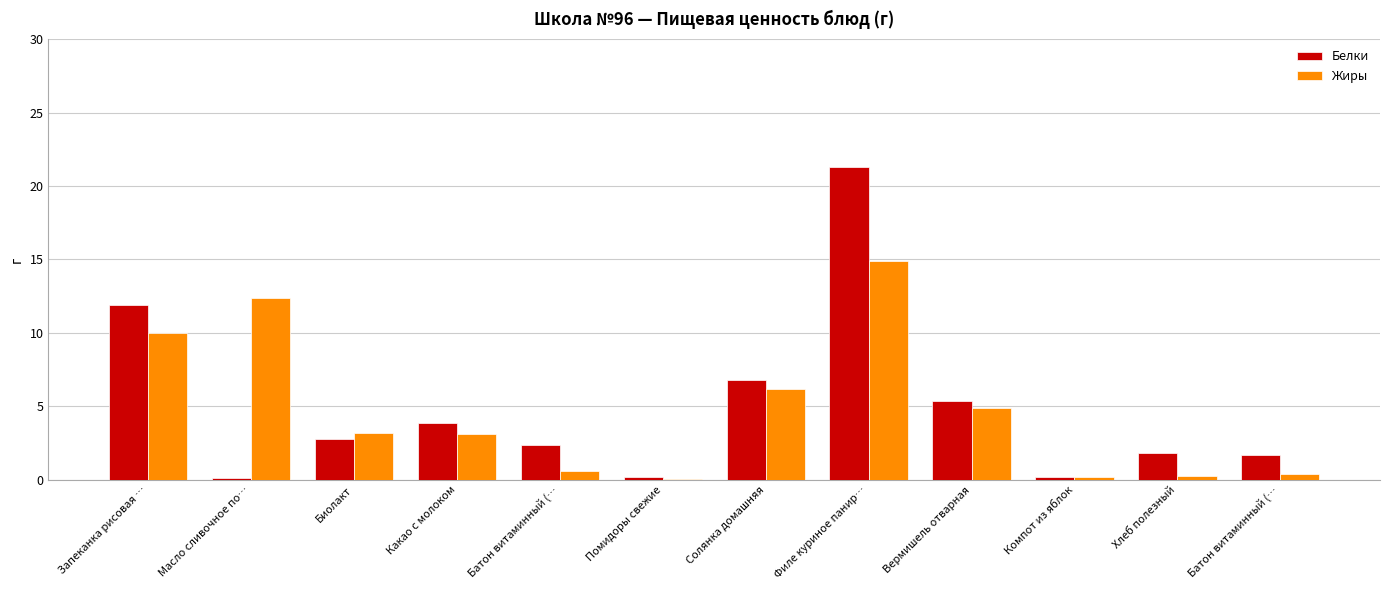

How many categories are shown in the chart?

12